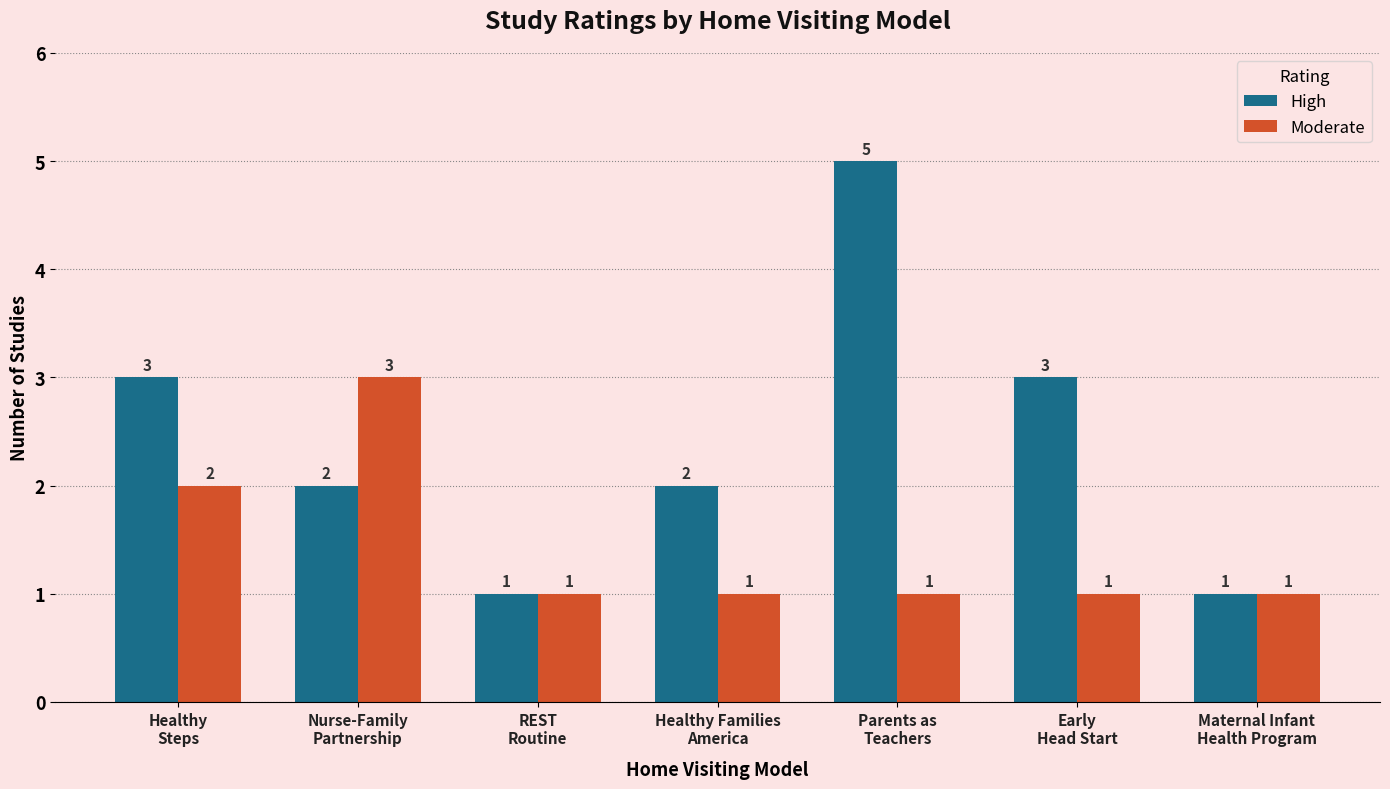

Which series has the widest spread of values?

High